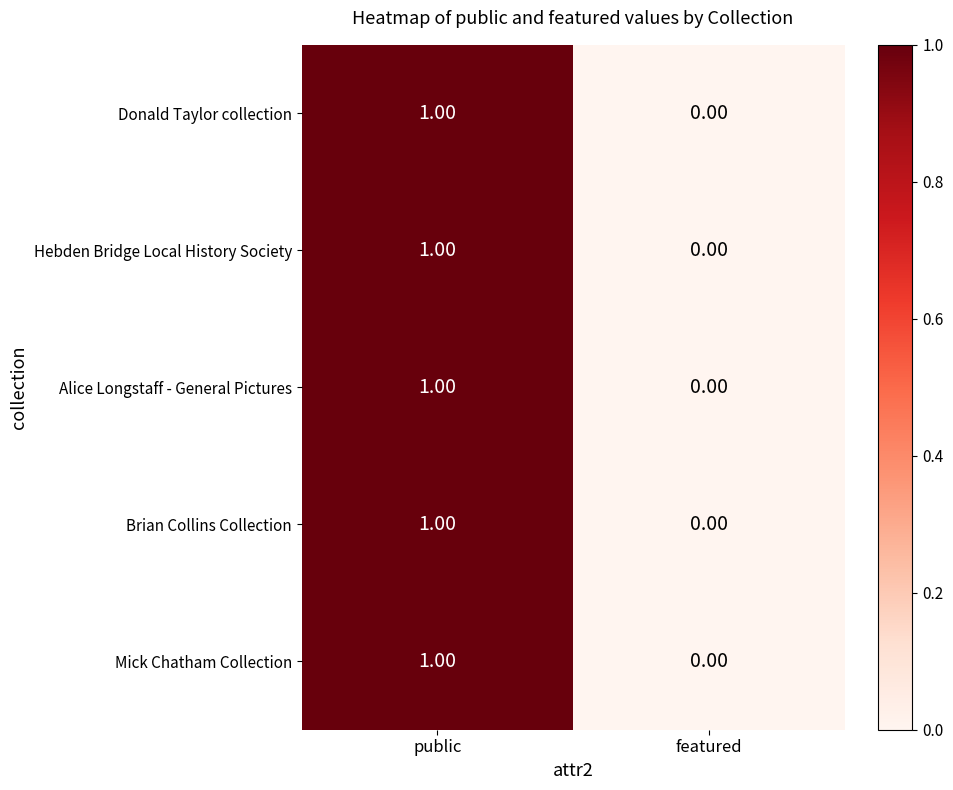

At which label is Mick Chatham Collection closest to 0?

featured